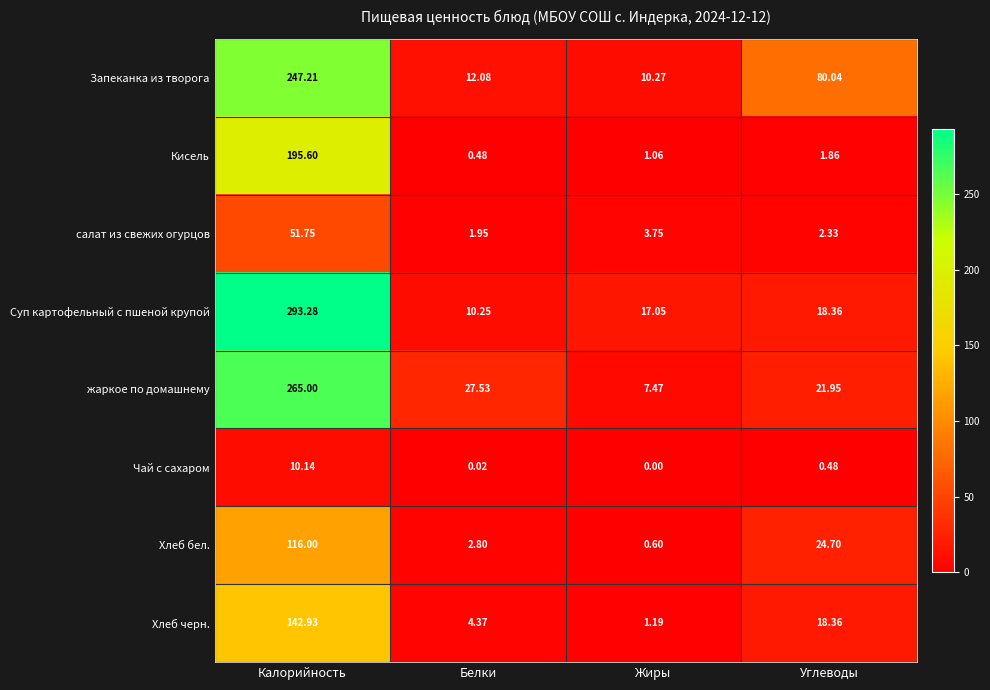

What is the total value across all series at Белки?

59.5